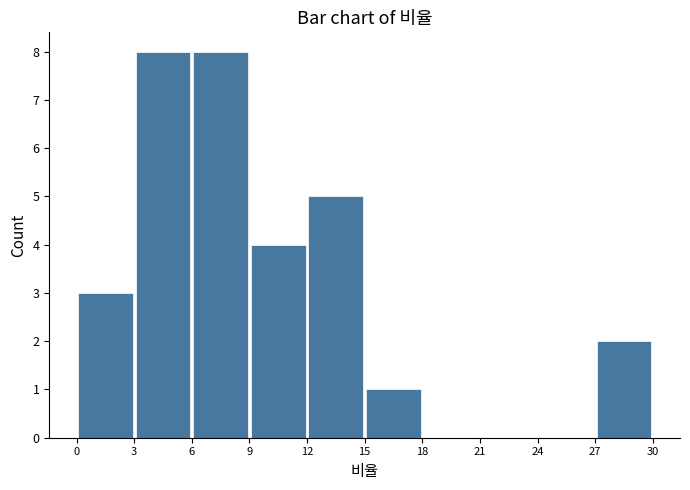

Reading left to right, transcribe this chart: for each bar, give the range it covers on the x-axis and its height. The values are not printed on the chart, so give them approximately, as read against the axis.

0 to 3: 3
3 to 6: 8
6 to 9: 8
9 to 12: 4
12 to 15: 5
15 to 18: 1
18 to 21: 0
21 to 24: 0
24 to 27: 0
27 to 30: 2